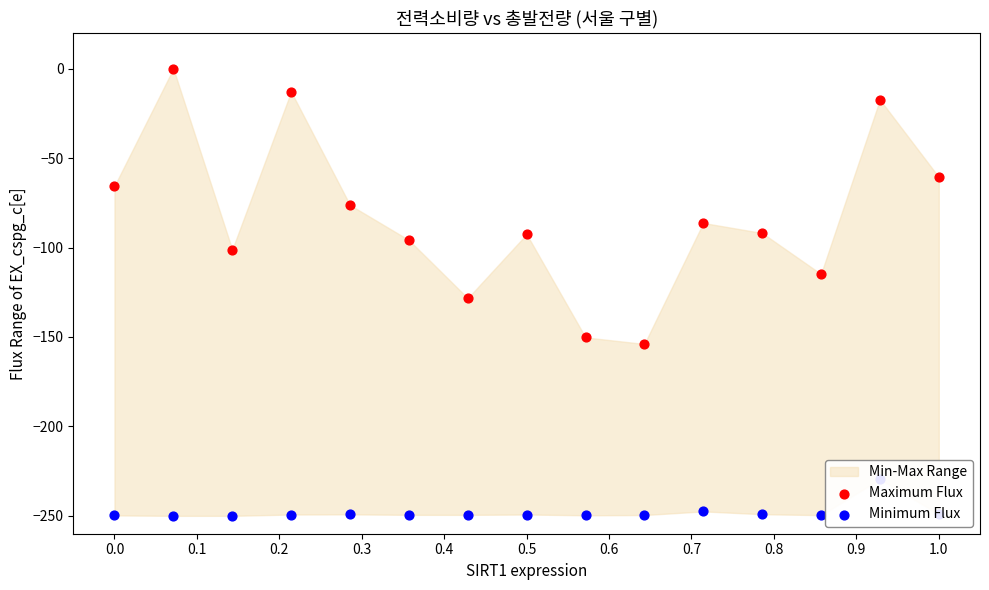

What is the total value across all series at 0.5?

-341.8